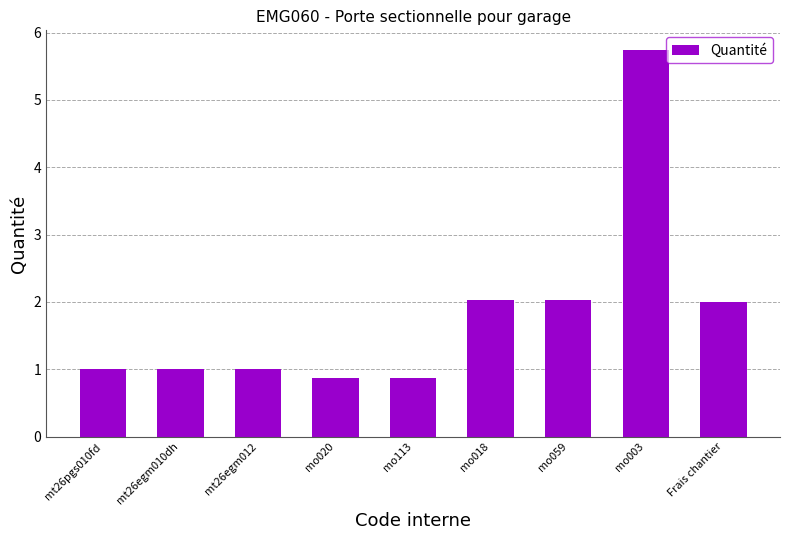

What is the minimum value shown in the chart?

0.9